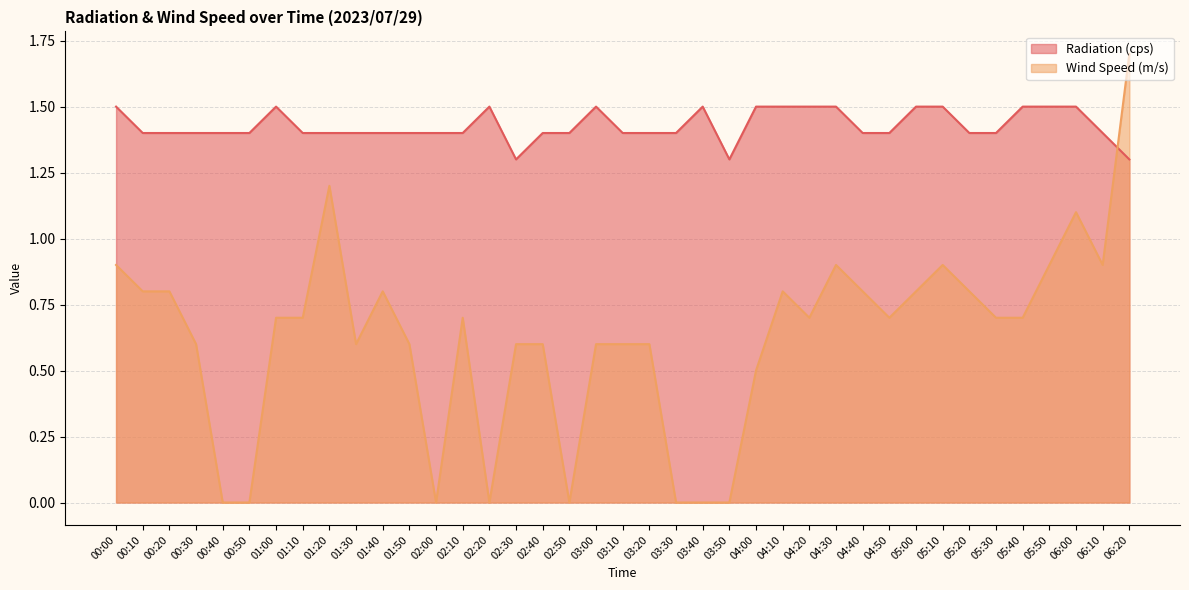

What is the difference between the second highest and second lowest values in the Radiation (cps) series?

0.2